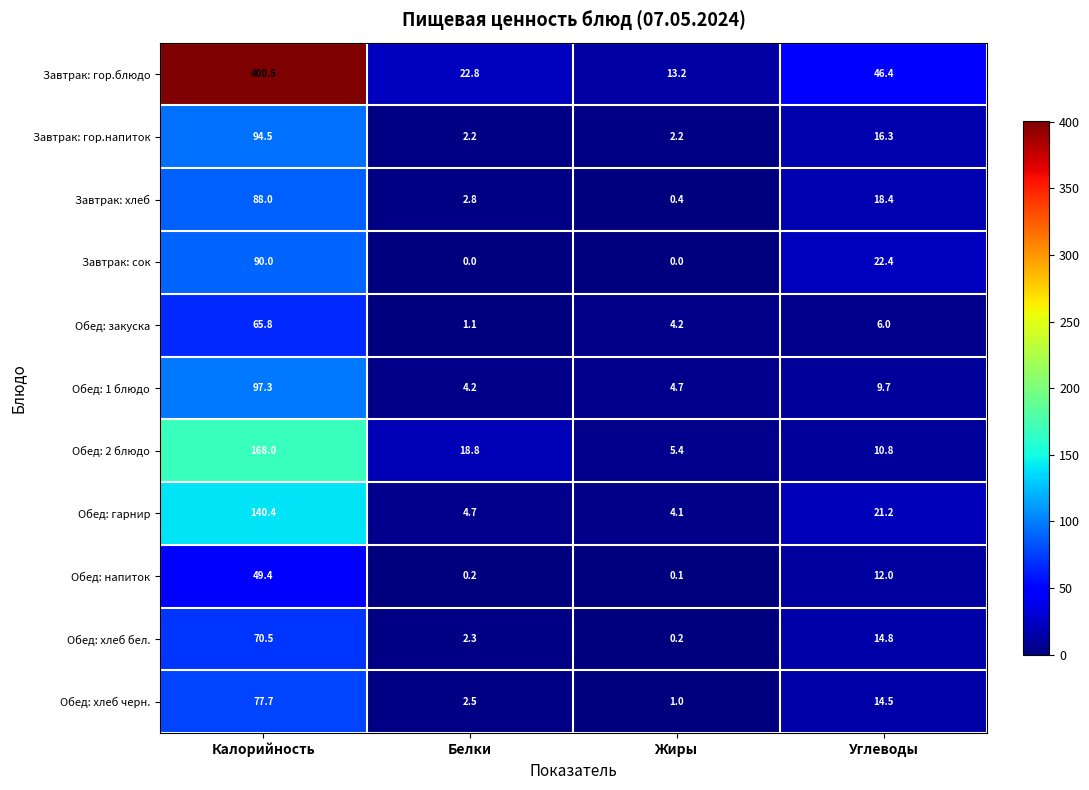

At Калорийность, list the series in order from largest to smallest.

Завтрак: гор.блюдо, Обед: 2 блюдо, Обед: гарнир, Обед: 1 блюдо, Завтрак: гор.напиток, Завтрак: сок, Завтрак: хлеб, Обед: хлеб черн., Обед: хлеб бел., Обед: закуска, Обед: напиток